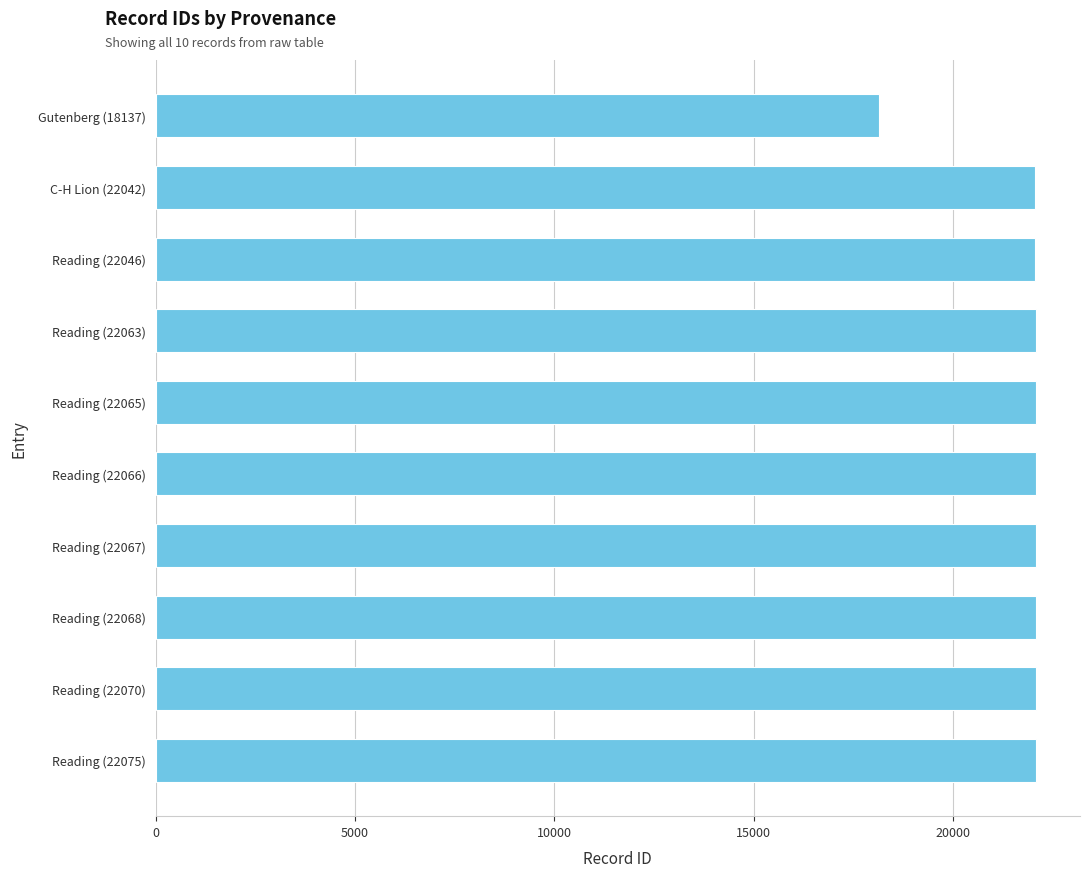

How many data points does each series have?

10